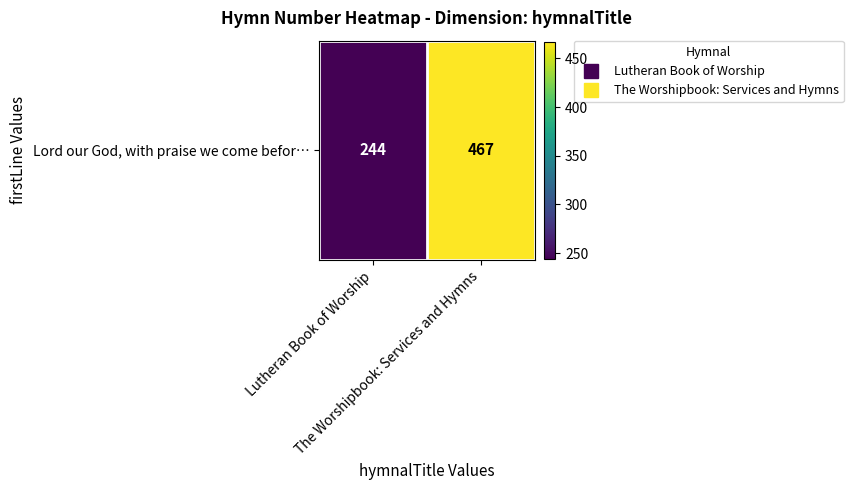

What is the sum of the values at The Worshipbook: Services and Hymns and Lutheran Book of Worship?

711